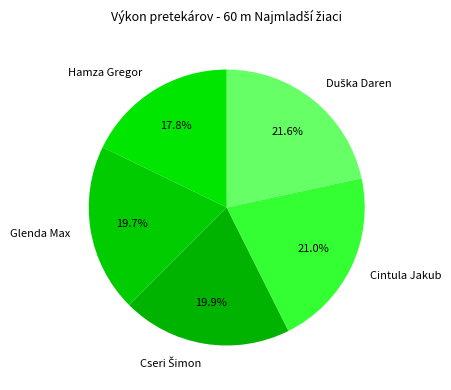

Does Cintula Jakub represent more than half of the total?

No